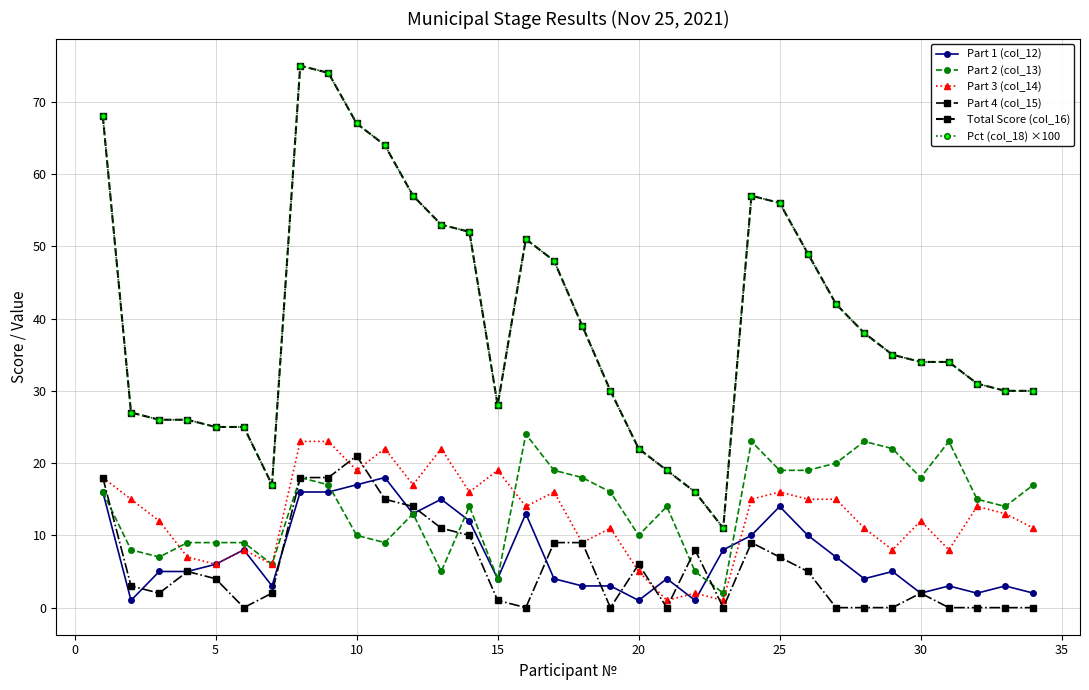

How many interior local valleys does the Part 1 (col_12) series have?

9